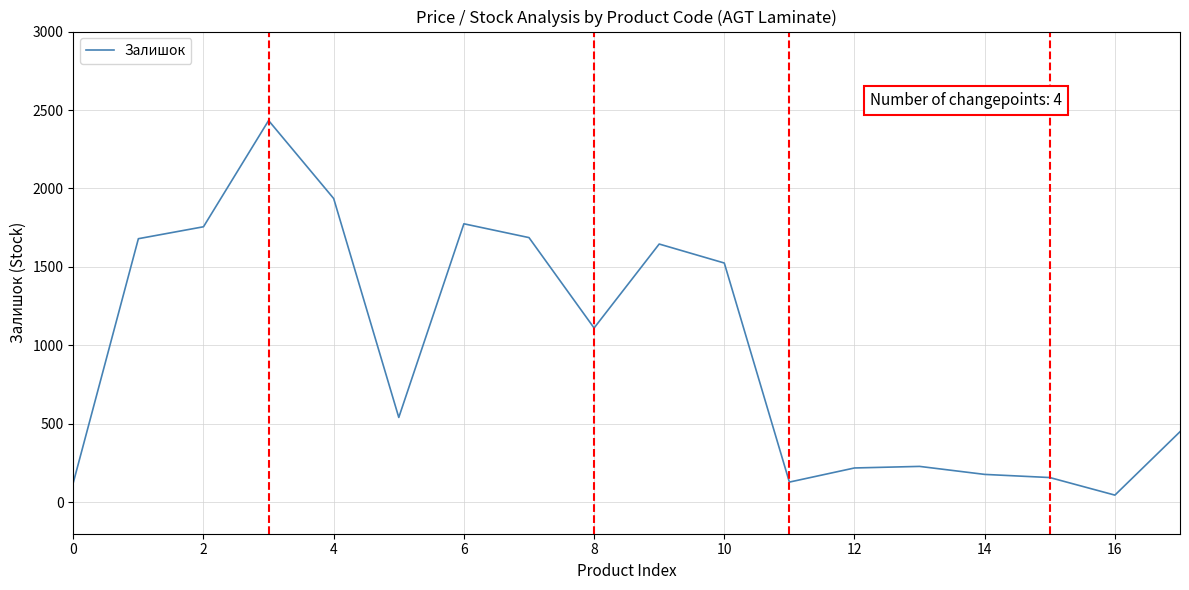

How many values are below 1111?

9